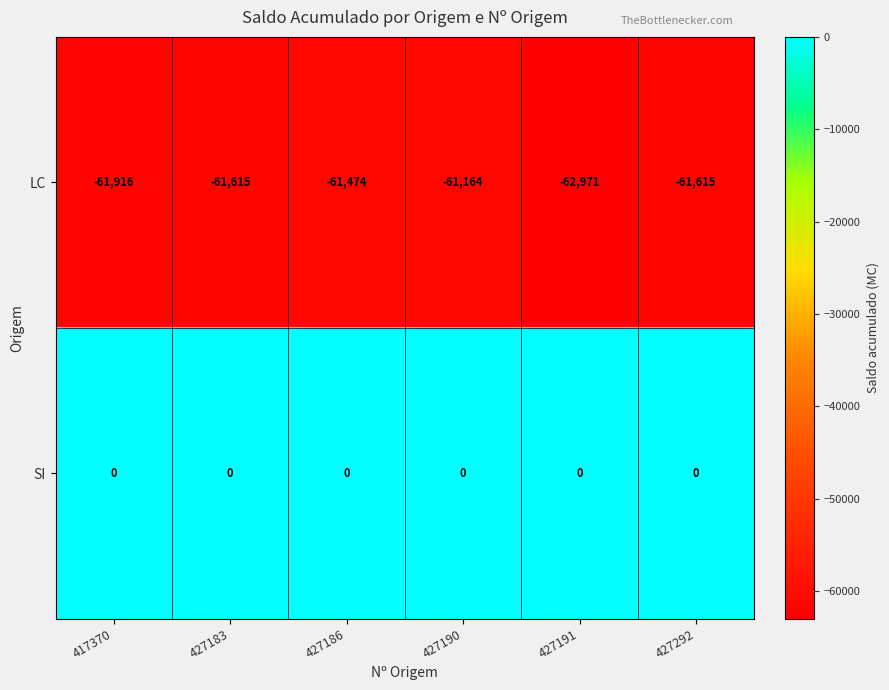

At which category is the sum across all series the highest?

427190